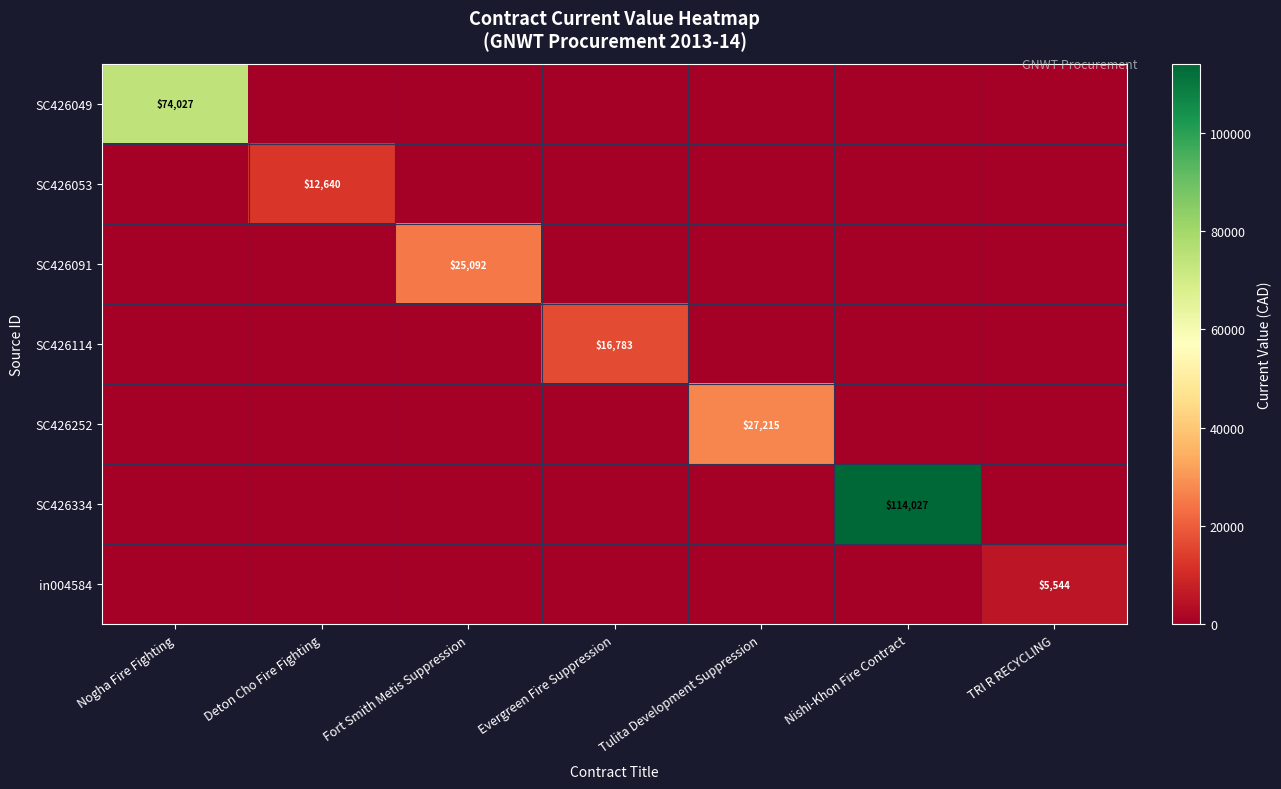

The SC426049 series shows 74027 at Nogha Fire Fighting. True or false?

True